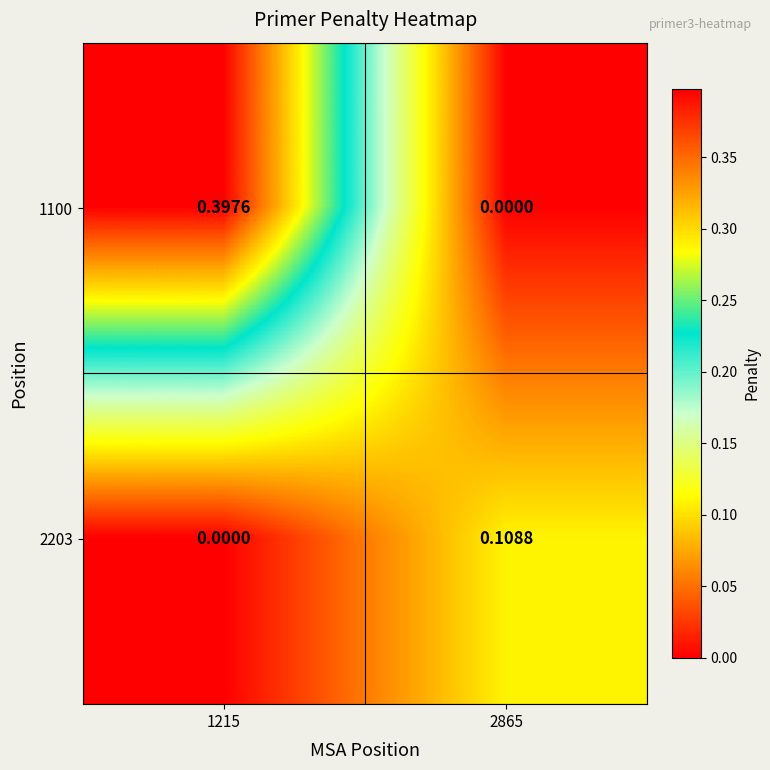

Reading left to right, list all the values displayed in this chart.

1100: 1215=0.4	2865=0.0
2203: 1215=0.0	2865=0.1